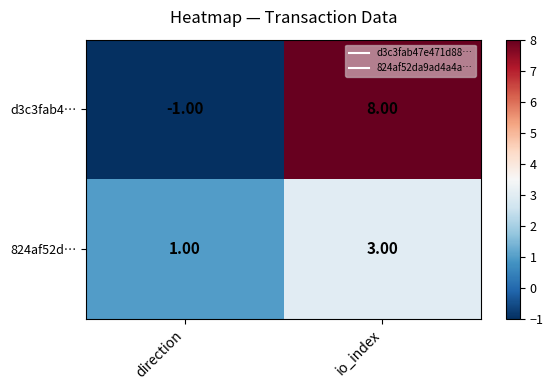

Which category has the highest value across all series?

io_index